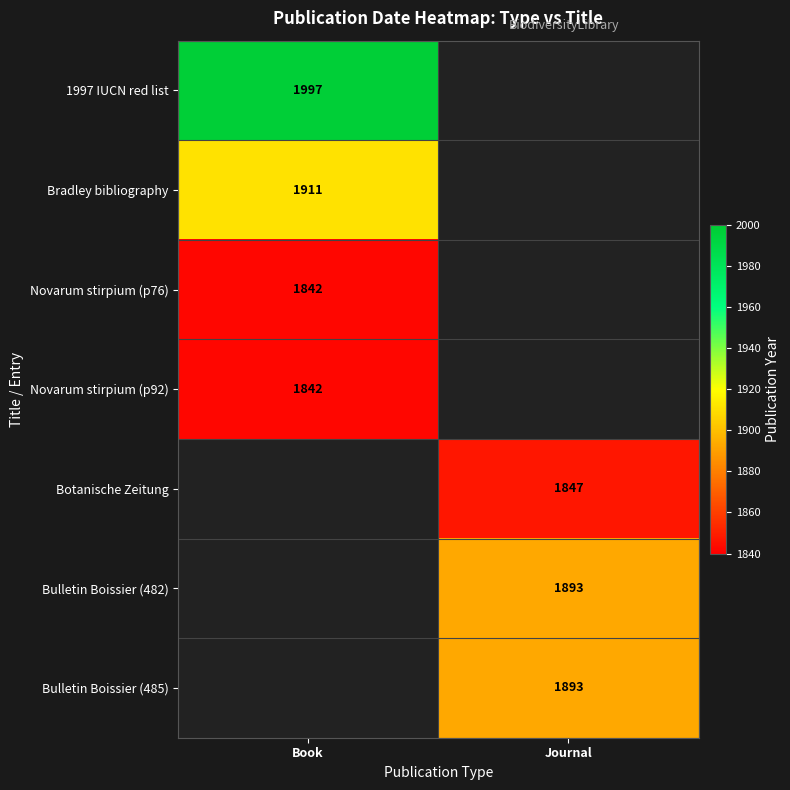

Is the value of 1997 IUCN red list at Book greater than the value of Bulletin Boissier (482) at Journal?

Yes